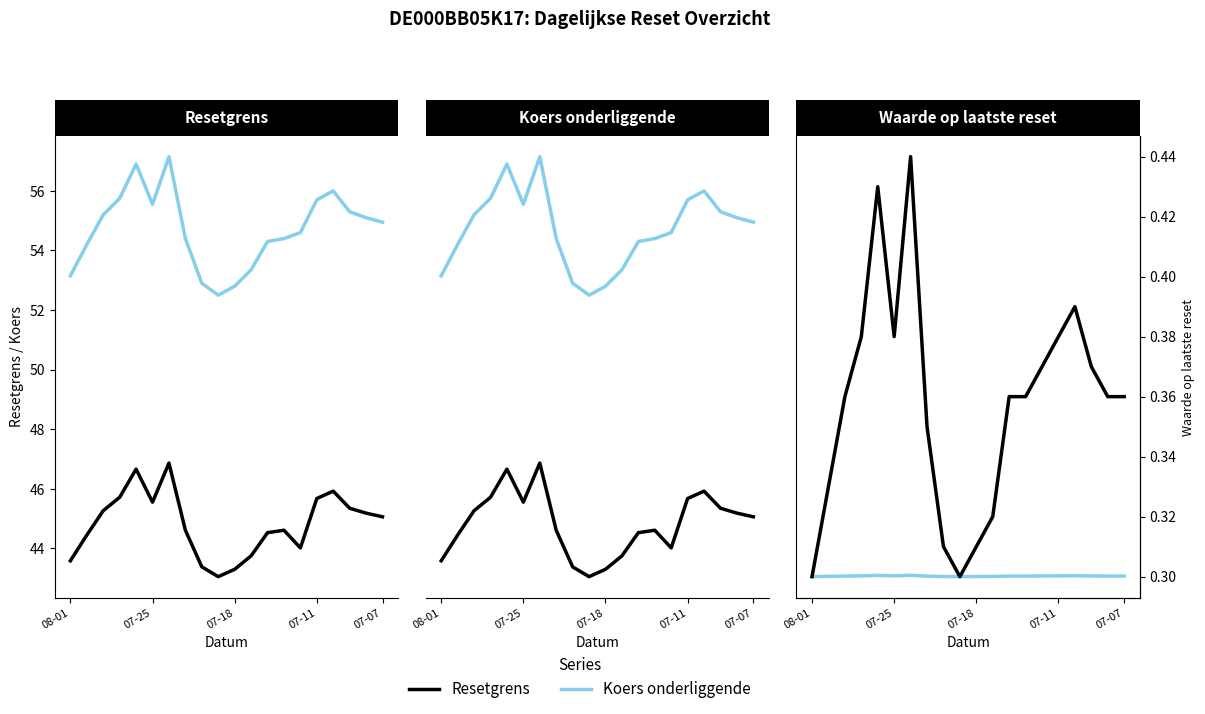

The Waarde op laatste reset series shows 0.4 at 12. True or false?

True